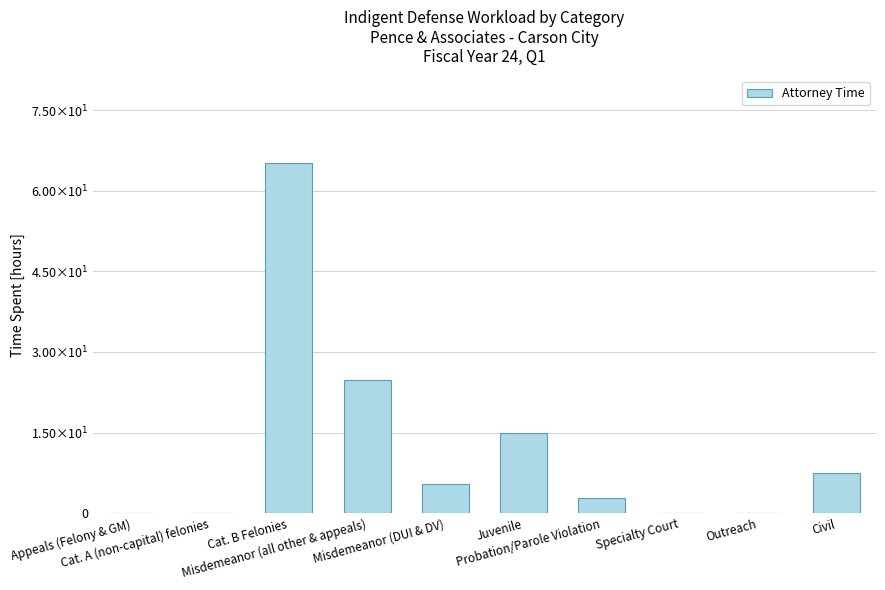

Does the chart contain stacked bars?

No